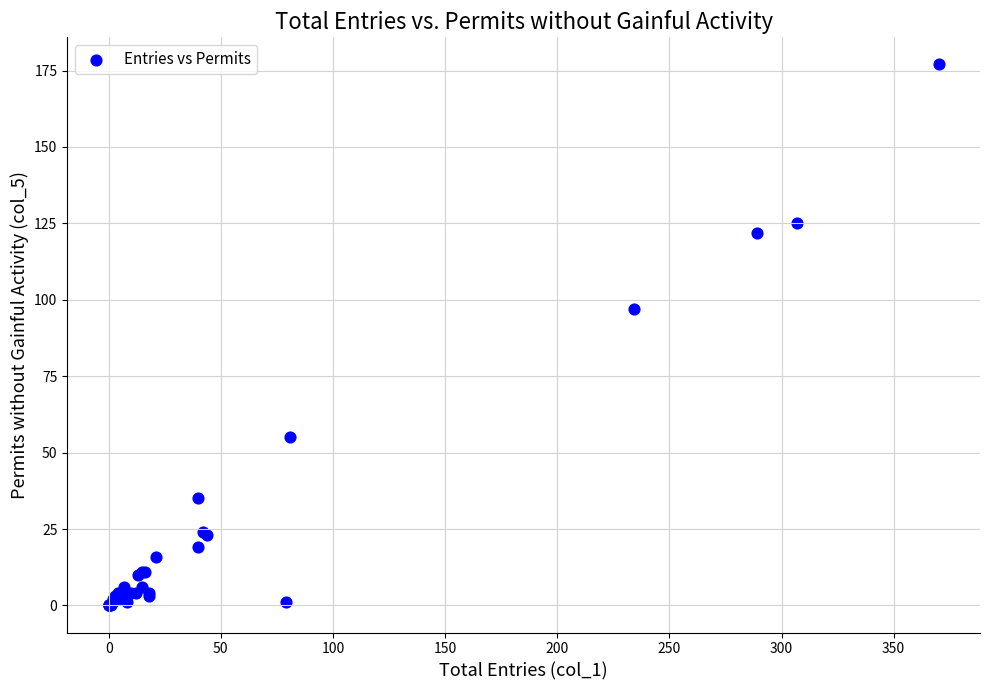

What Y value in the scatter plot is closest to 88?

97